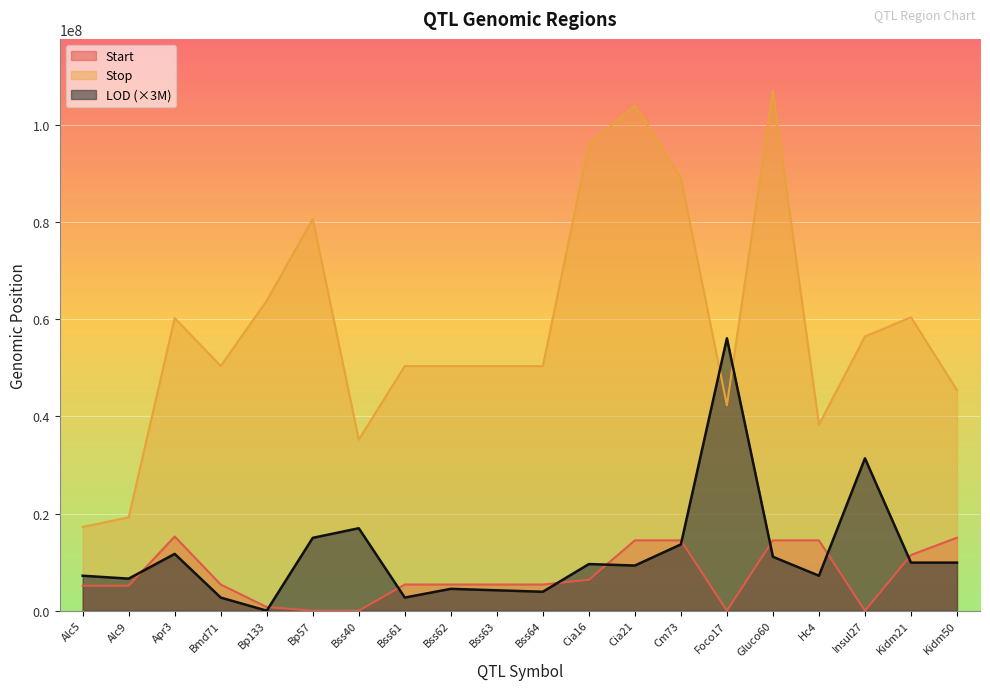

What is the sum of the LOD values at Foco17 and Alc9?

62700000.0